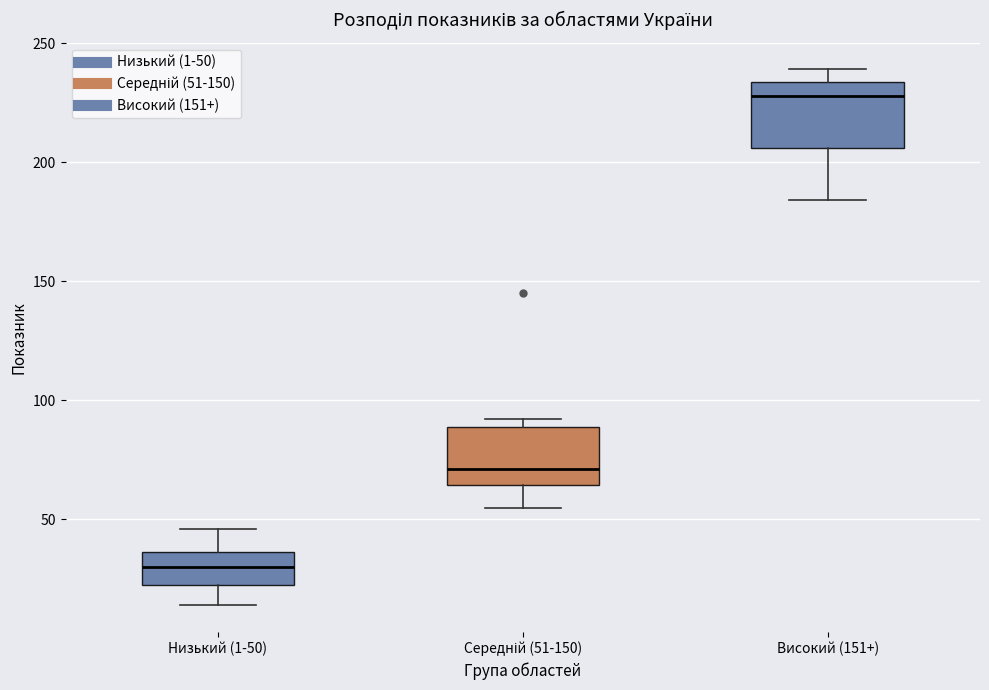

Reading left to right, read every box against the y-axis: the position of its median line, the range the box covers, and the ends of its whiskers. The values are not printed on the chart, so give them approximately, as read against the axis.

Низький (1-50): median 30, box 25 to 35, whiskers 15 to 45
Середній (51-150): median 70, box 65 to 90, whiskers 55 to 90 (just above the box's upper edge)
Високий (151+): median 230, box 205 to 235, whiskers 185 to 240